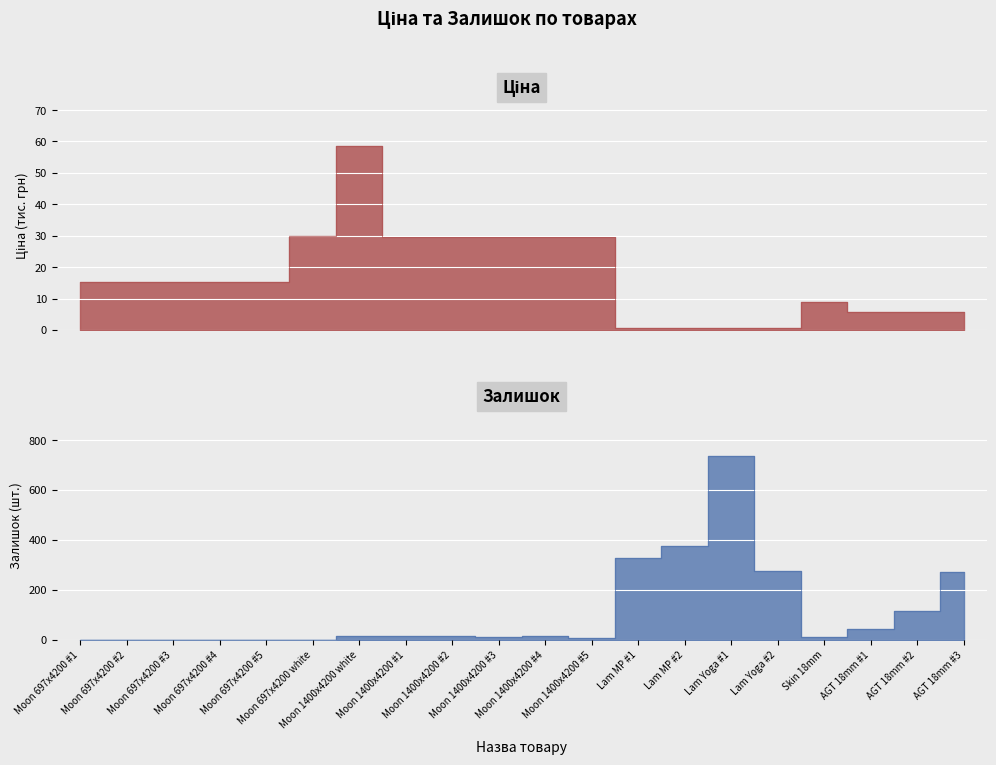

Which series ends up on top after the final intersection of Ціна and Залишок?

Залишок